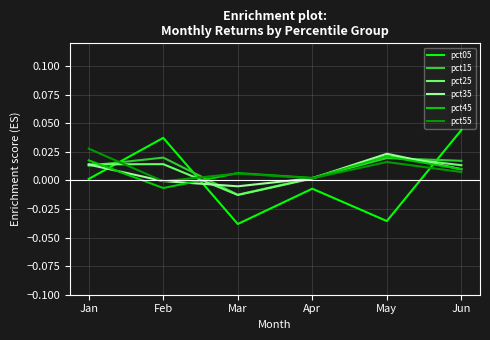

The pct15 series shows 0.0 at Apr. True or false?

True